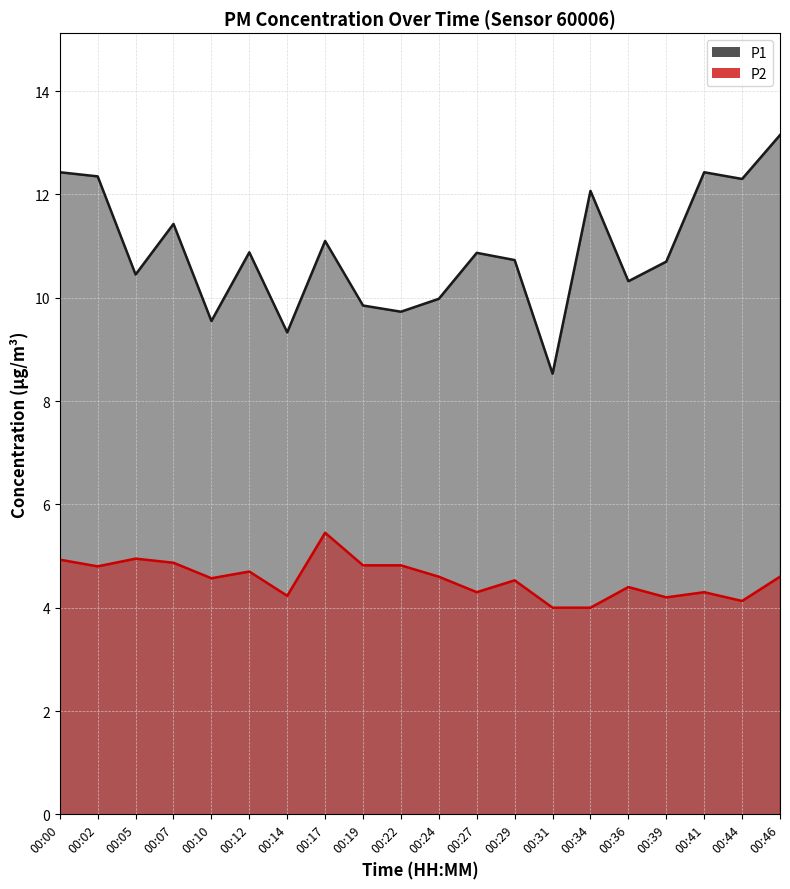

The P1 series shows 12.4 at 00:41. True or false?

True